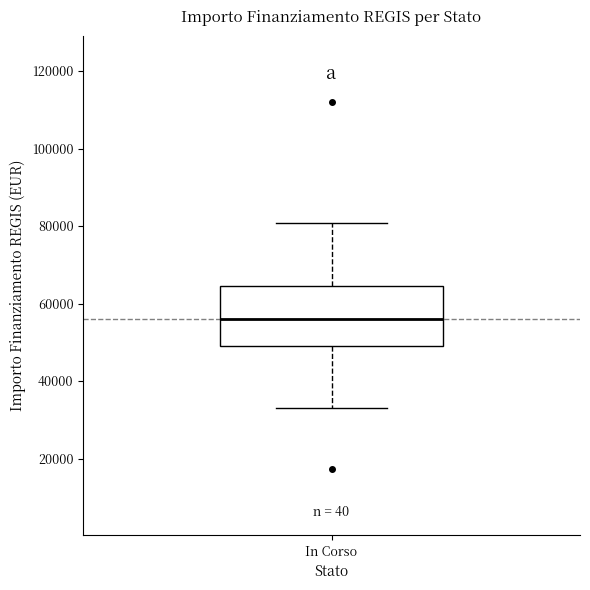

Read this box plot against the y-axis: the position of the median line, the range covered by the box, and the ends of both whiskers. The values are not printed on the chart, so give them approximately, as read against the axis.

median 56000, box 50000 to 64000, whiskers 32000 to 80000